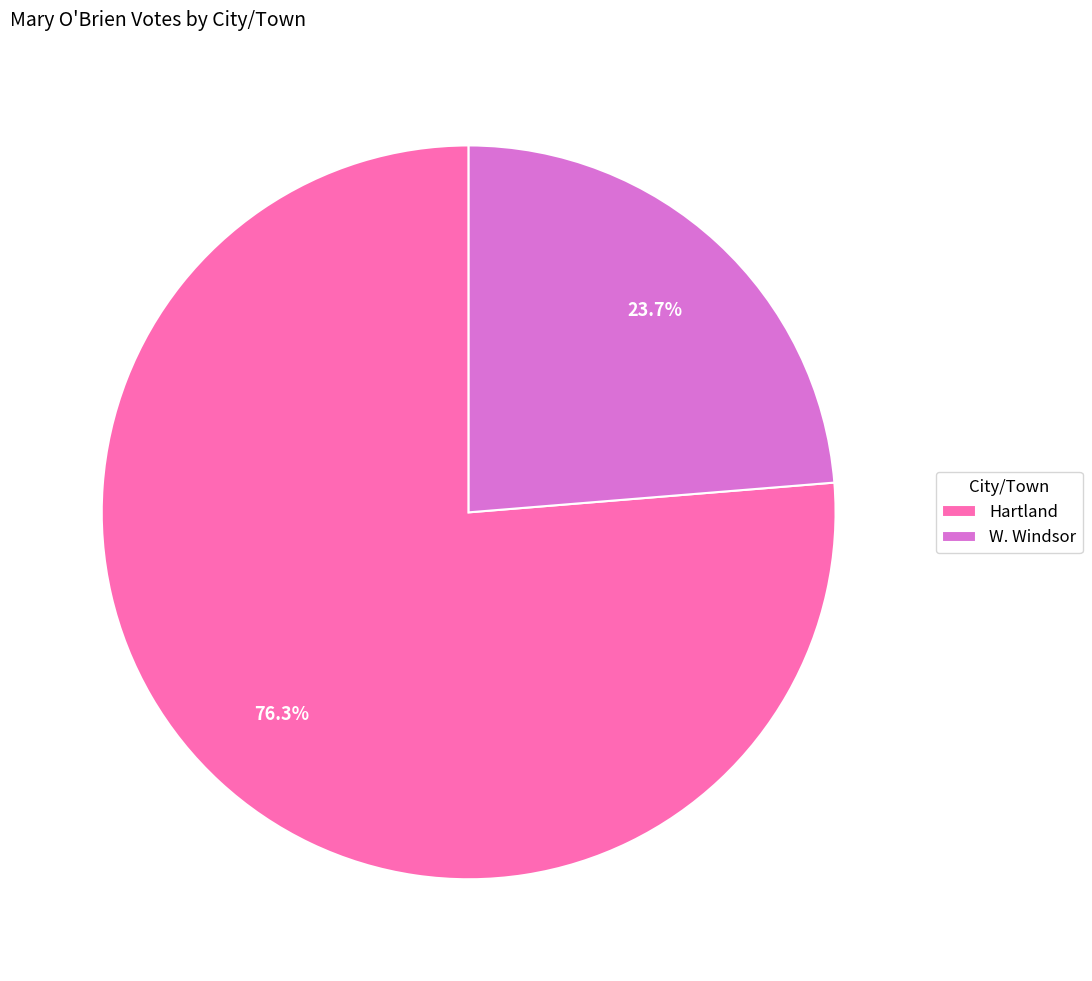

True or false: W. Windsor accounts for 13% of the total.

False